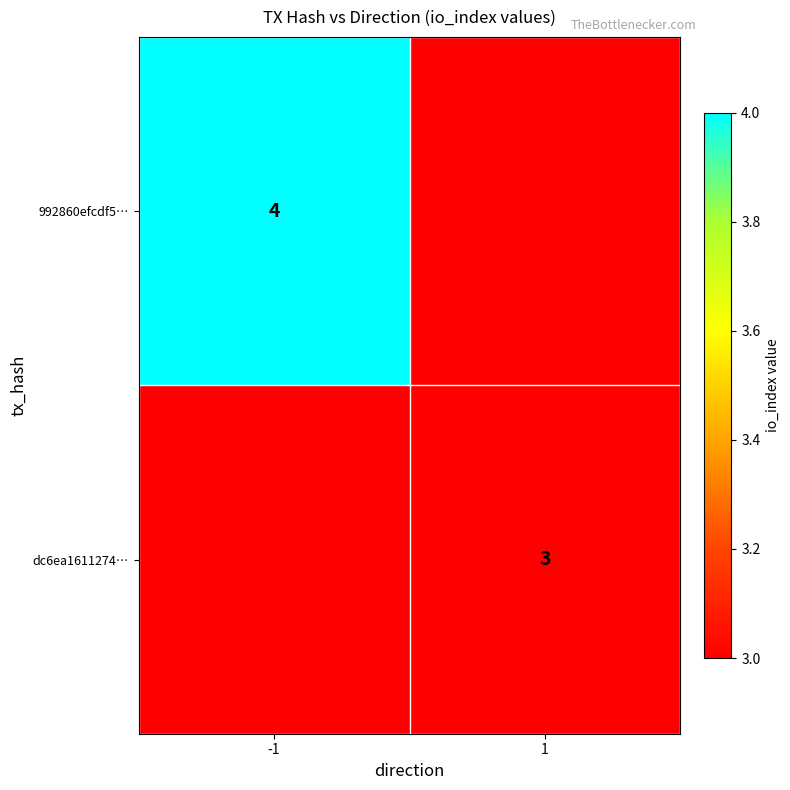

Is the value of dc6ea1611274… at 1 greater than the value of 992860efcdf5… at -1?

No